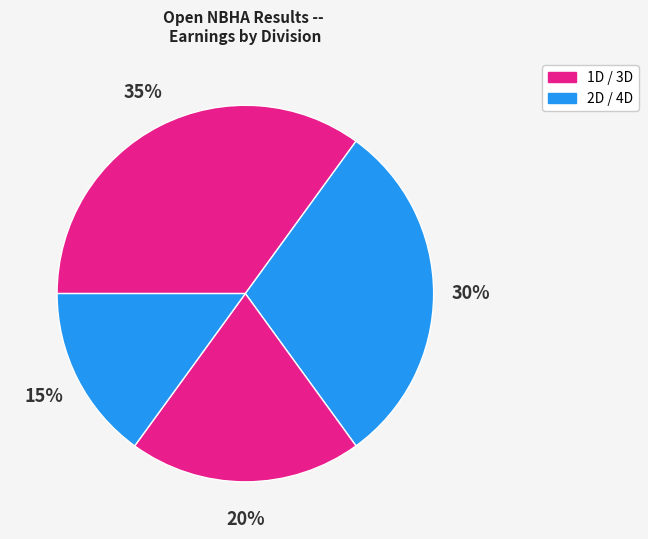

Count the number of slices in the pie.

4